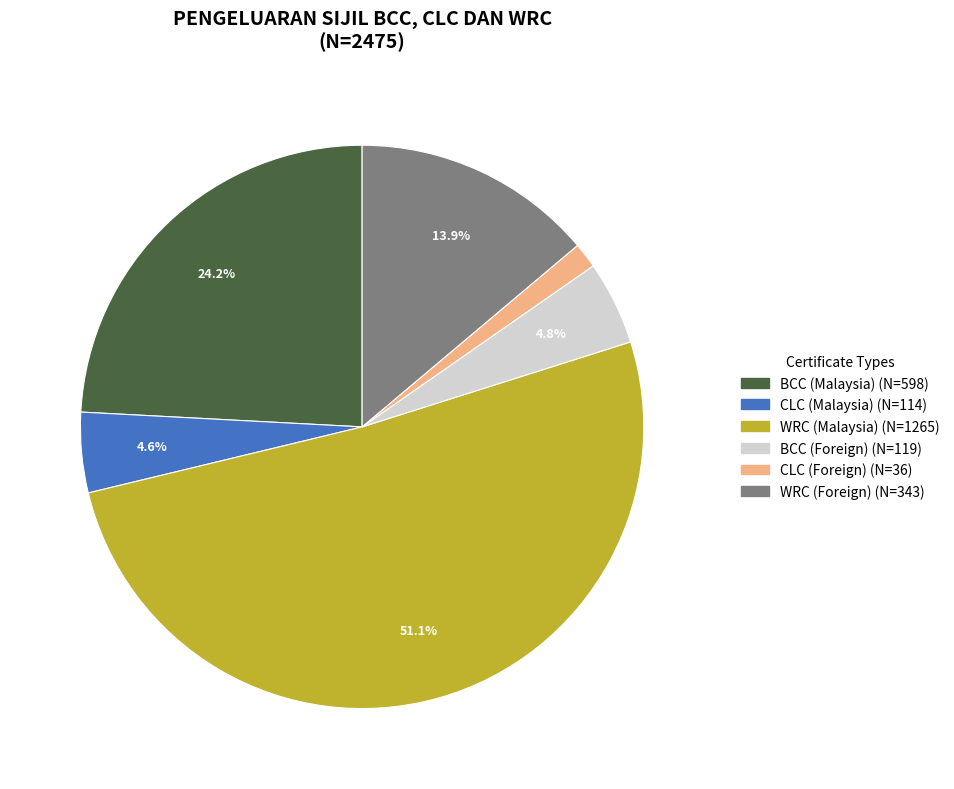

Combined, do WRC (Malaysia) and BCC (Foreign) account for over 50%?

Yes